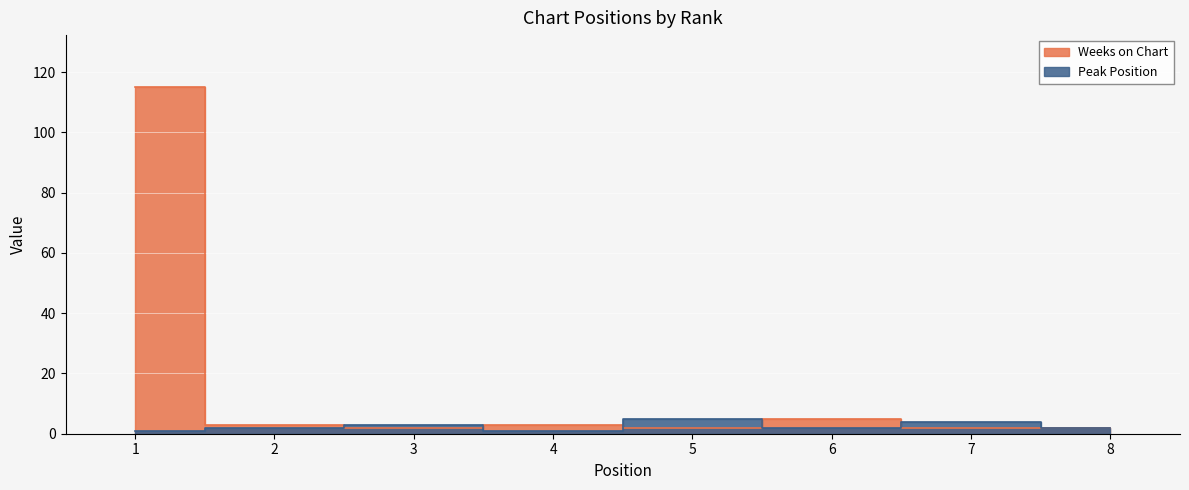

At which label does Weeks on Chart first exceed 3?

1